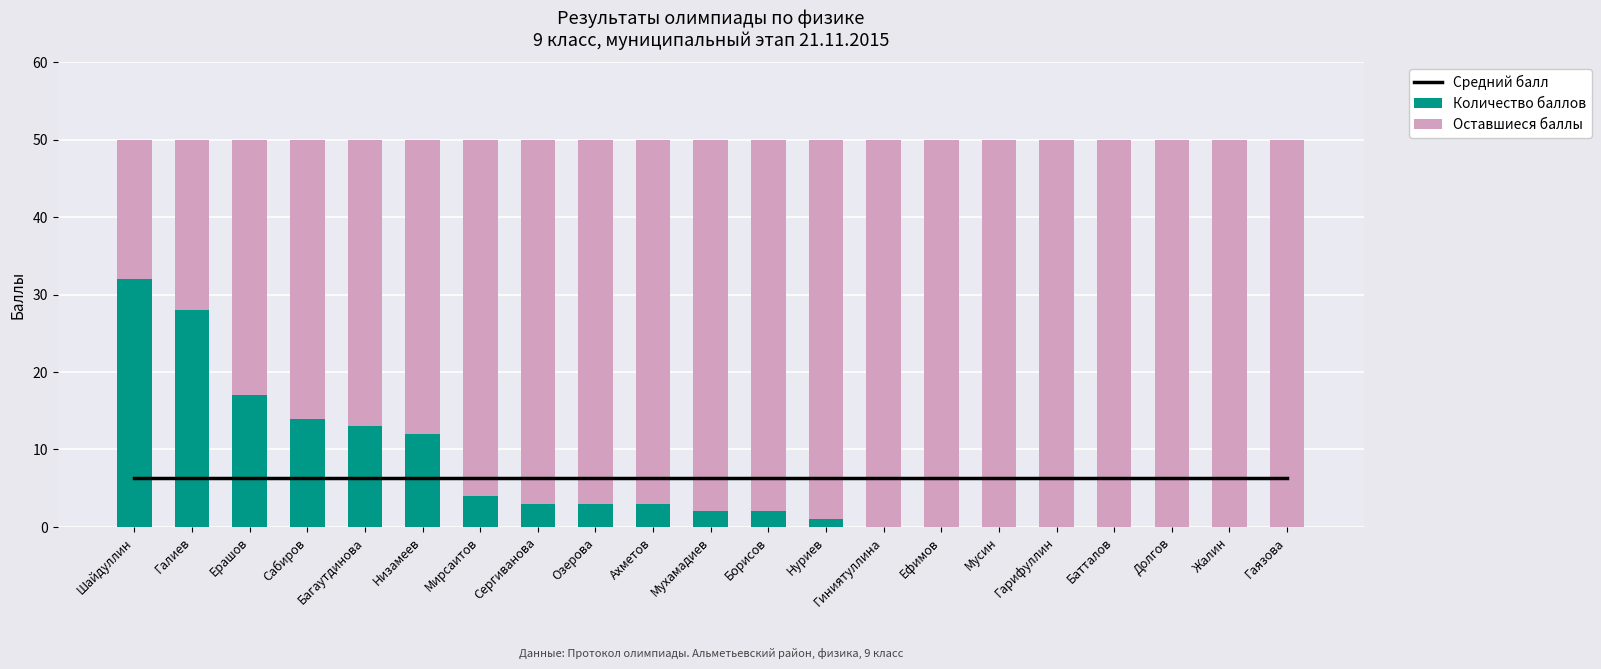

What is the difference between the highest and lowest values at Гарифуллин?

50.0